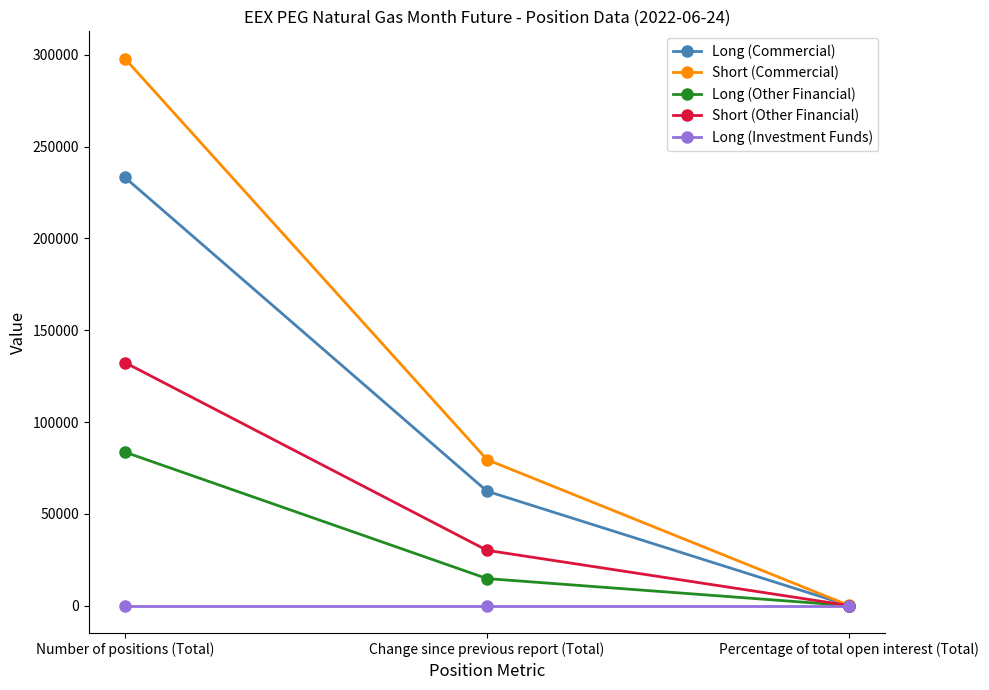

How many categories are shown in the chart?

3